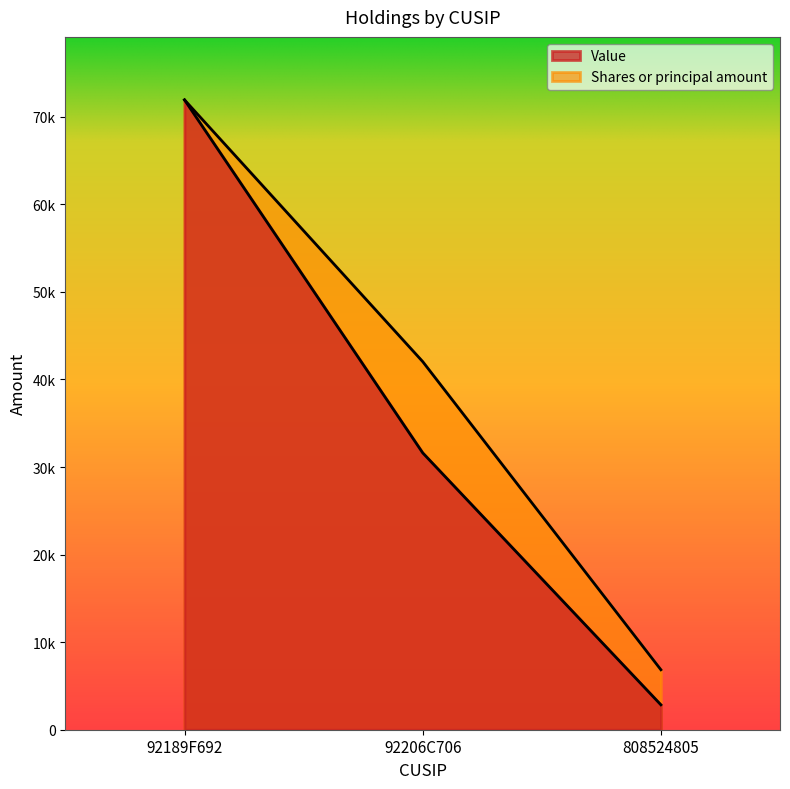

What is the difference between the Shares or principal amount values at 92206C706 and 92189F692?

29891.0